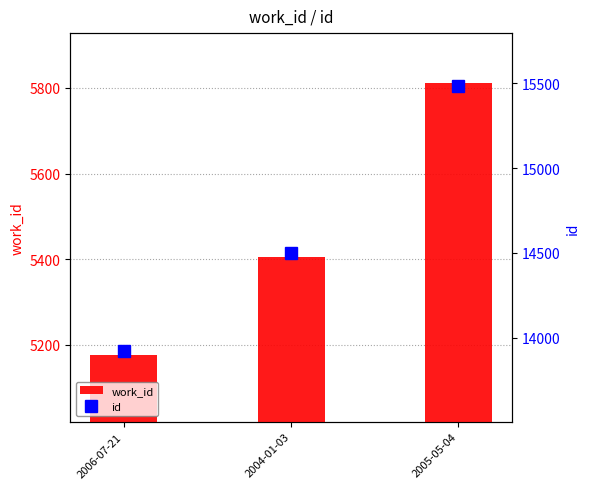

What is the minimum value for id?

13921